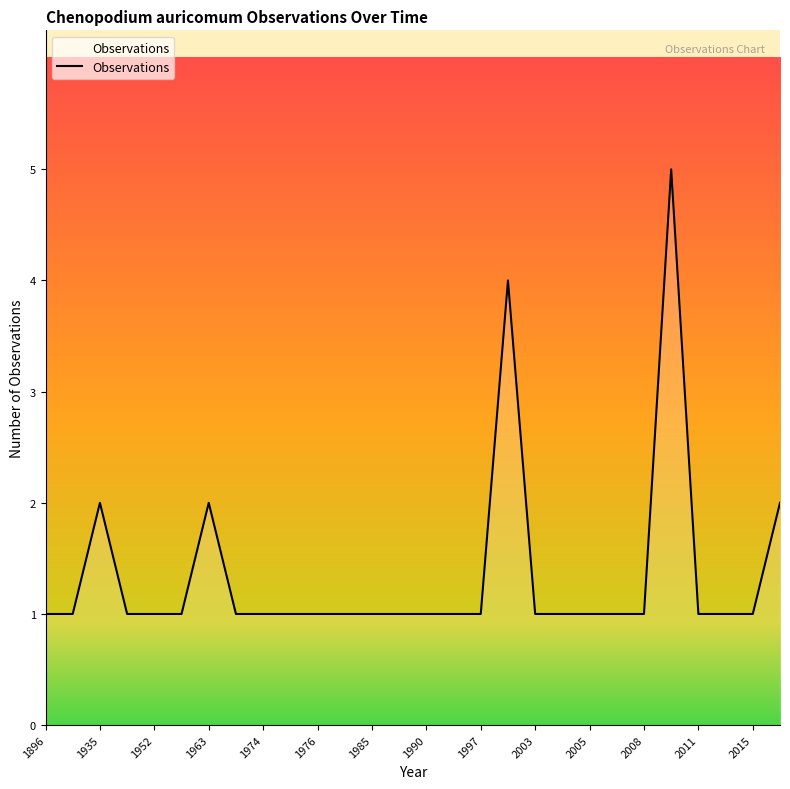

What is the maximum value shown in the chart?

5